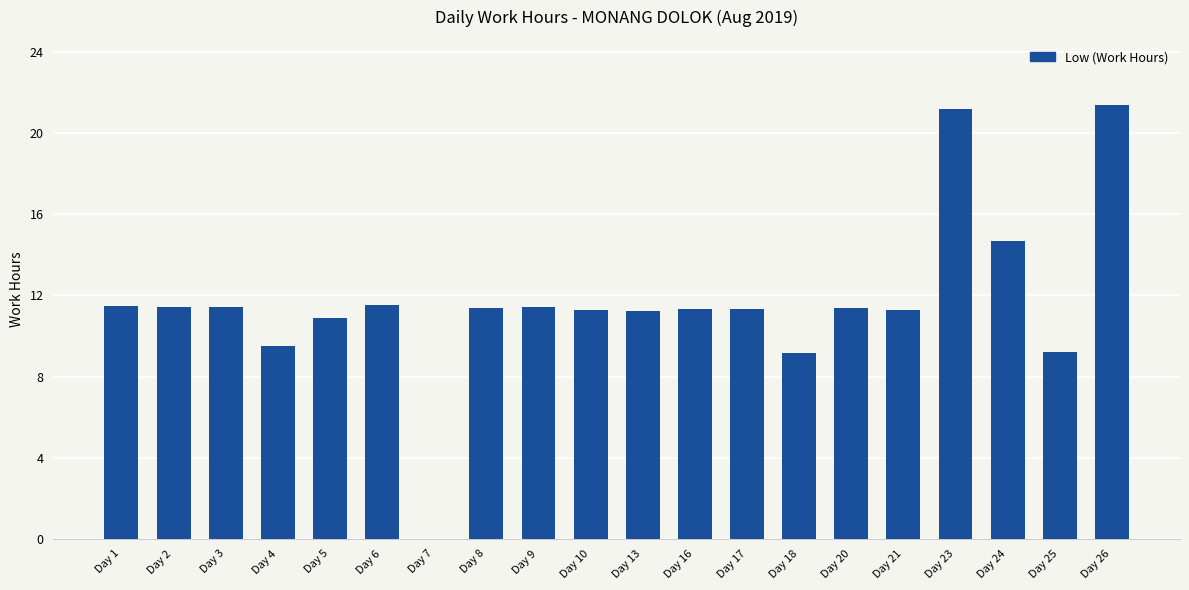

Approximately how many times larger is the value at Day 26 compared to Day 16?

1.9